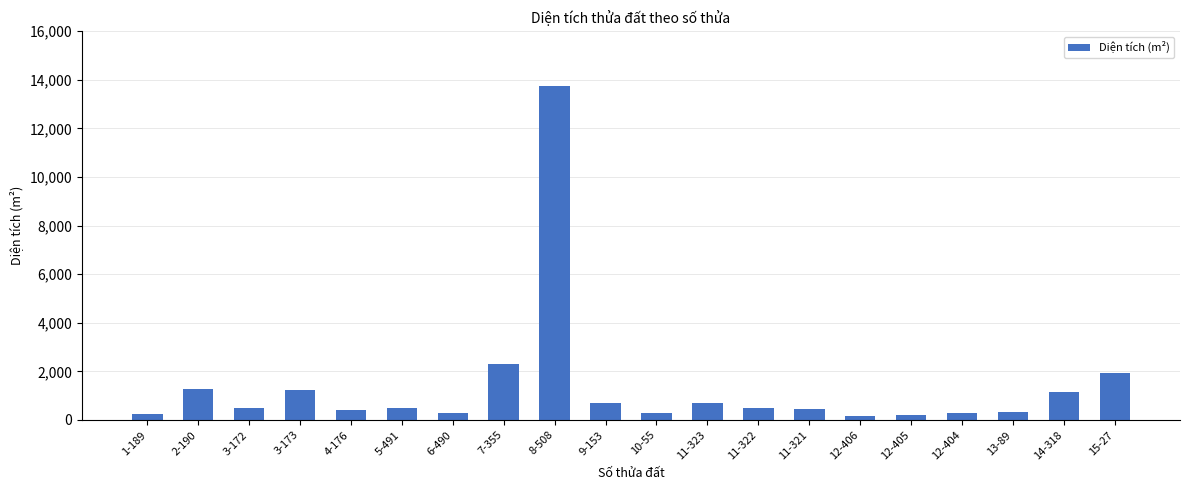

What is the label of the 7th bar from the right?

11-321